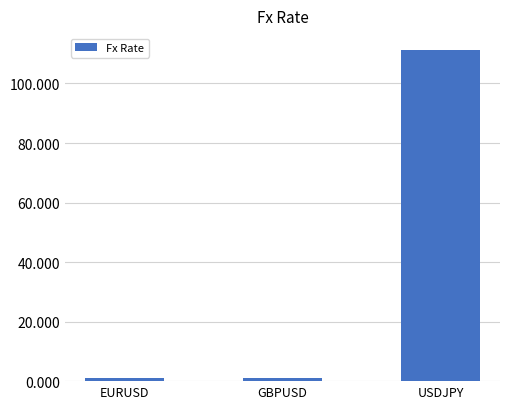

What is the difference between the values at EURUSD and USDJPY?

110.3